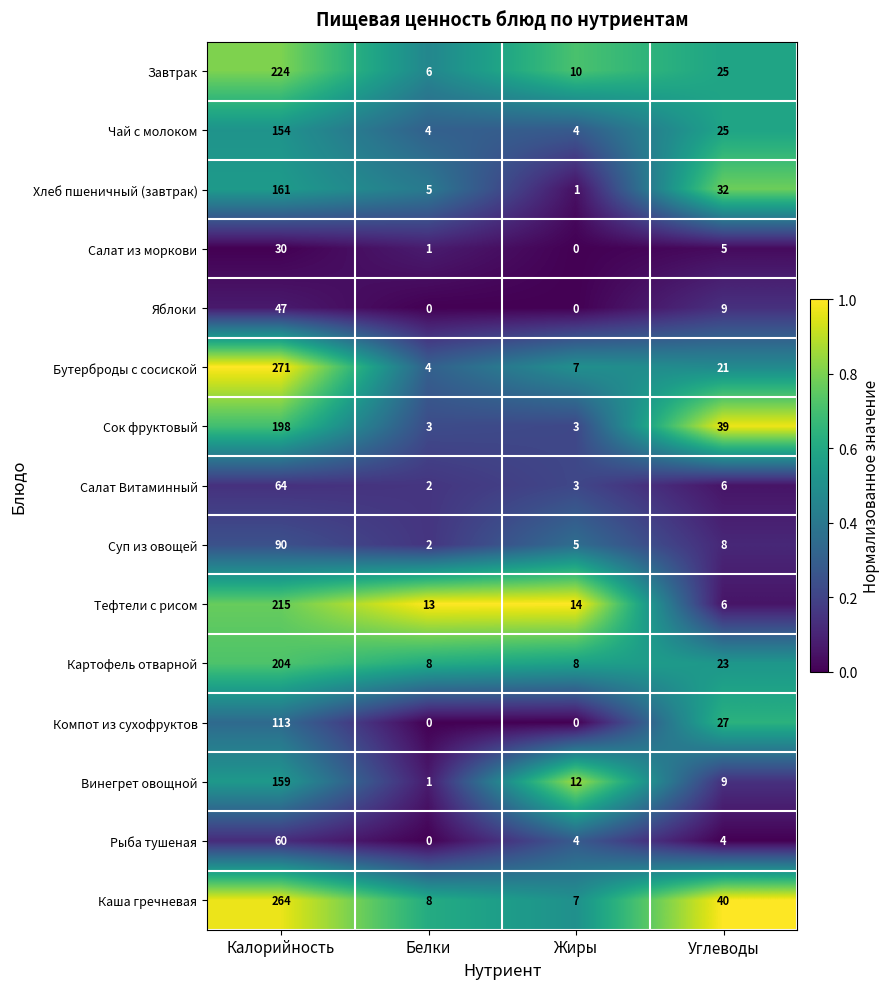

The value of Винегрет овощной at Углеводы is 4. True or false?

False